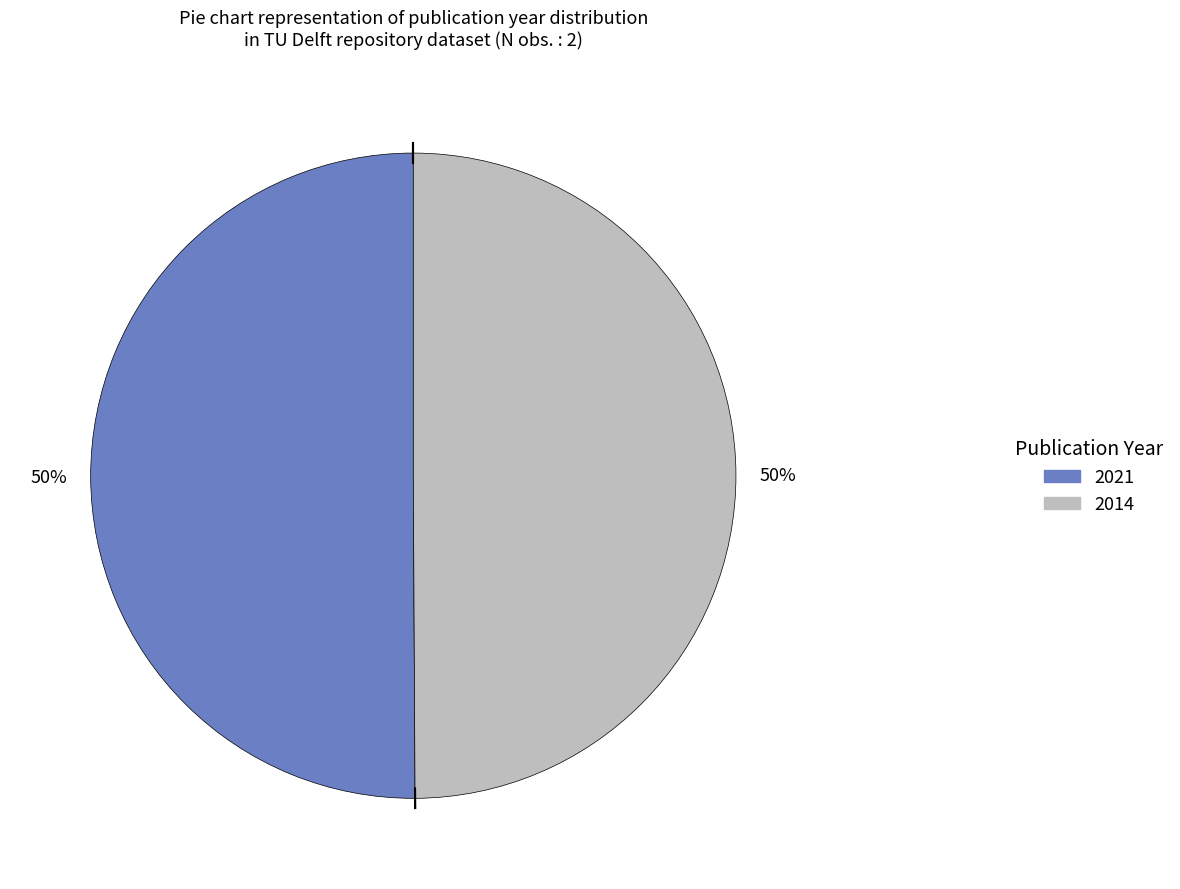

Do 2014 and 2021 together represent more than half of the pie?

Yes